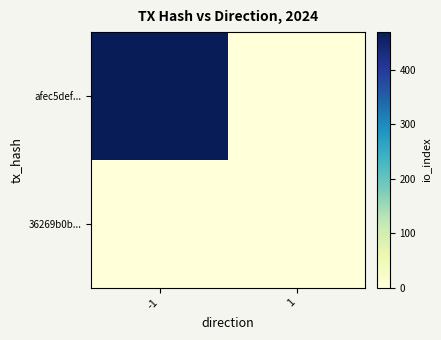

Reading left to right, list all the values displayed in this chart.

afec5def...: -1=469	1=0
36269b0b...: -1=0	1=0